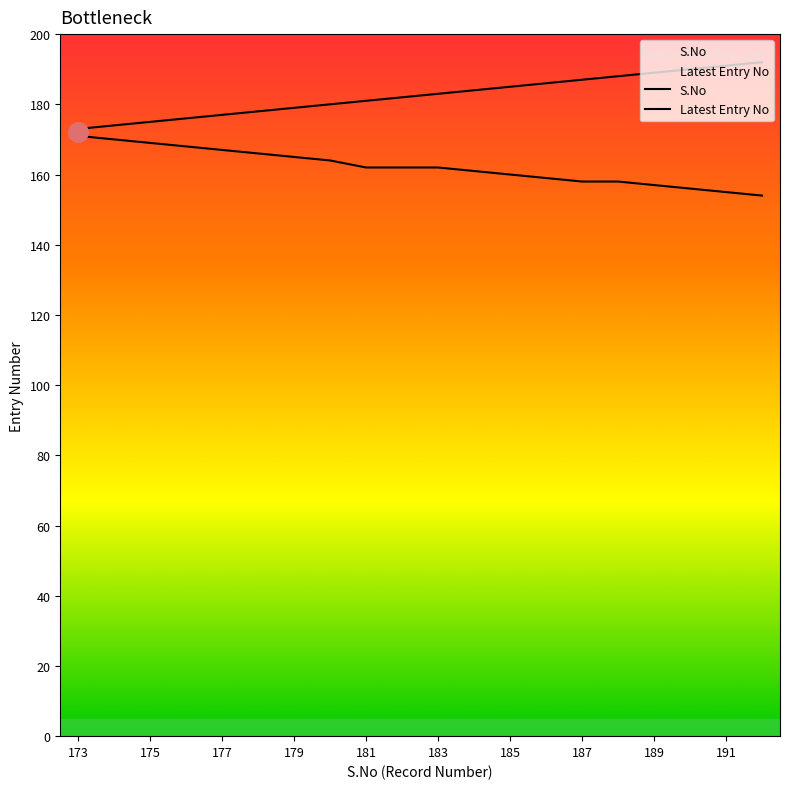

Read the Latest Entry No value at 187, to the nearest 5.

160